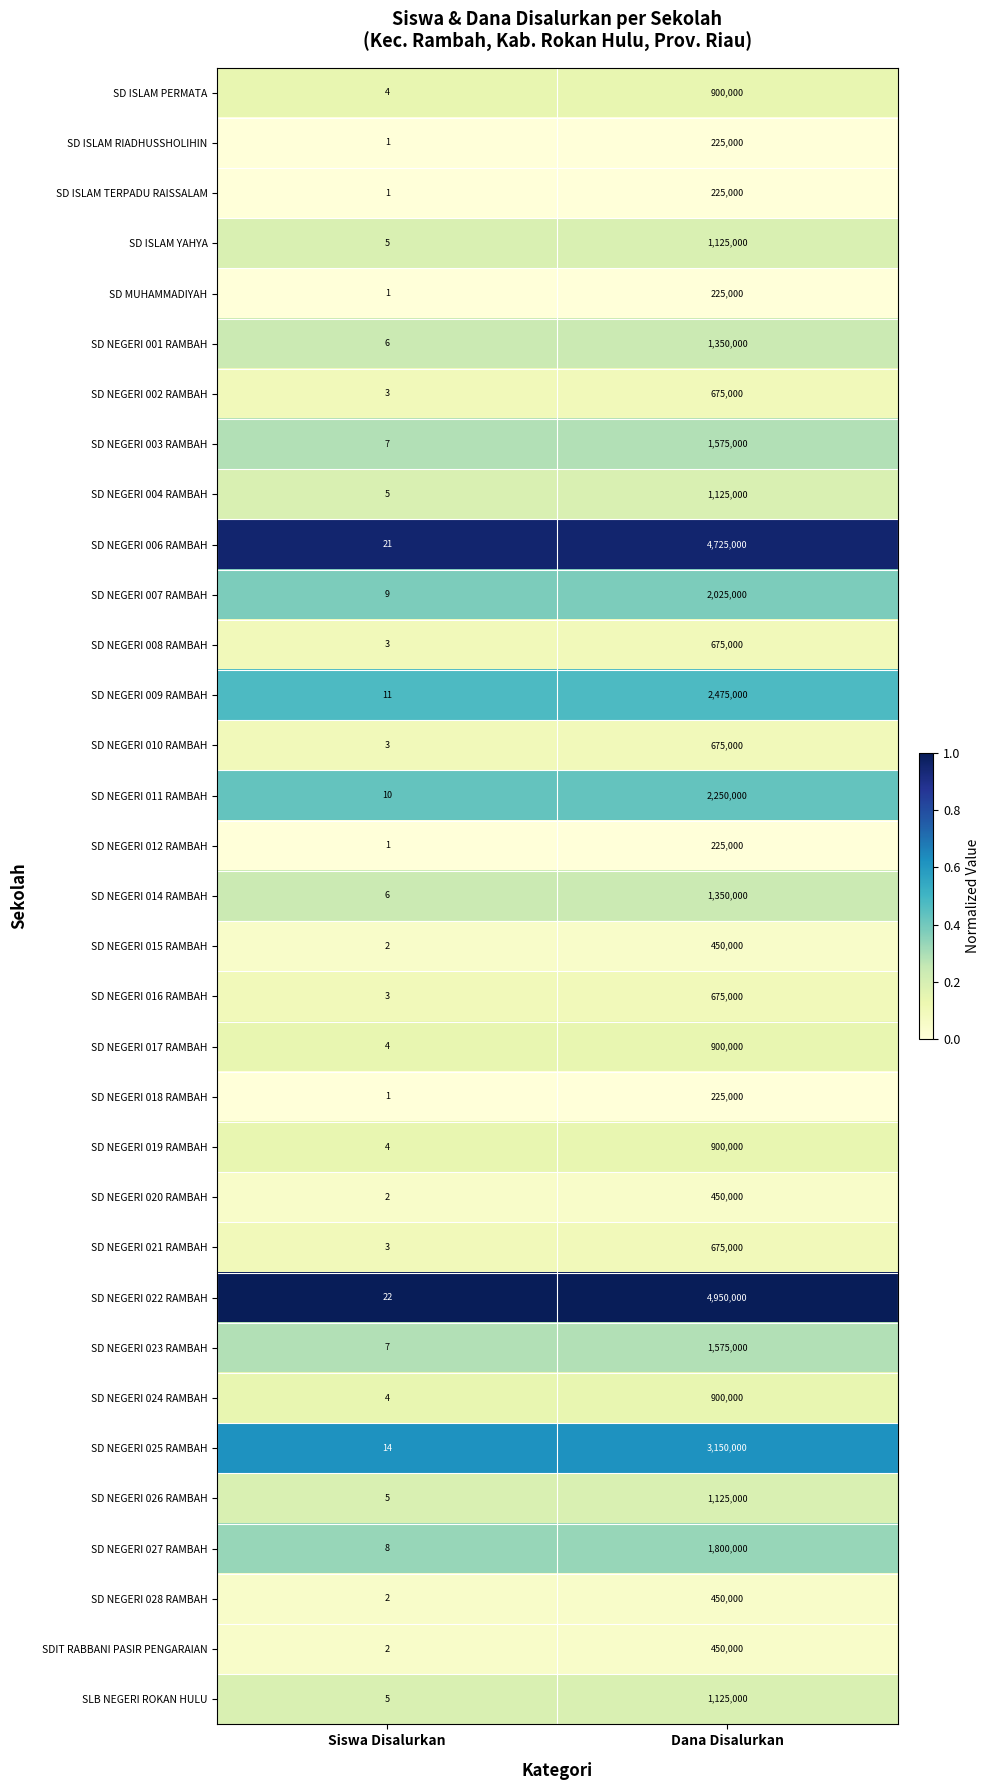

Which category has the highest value across all series?

Dana Disalurkan